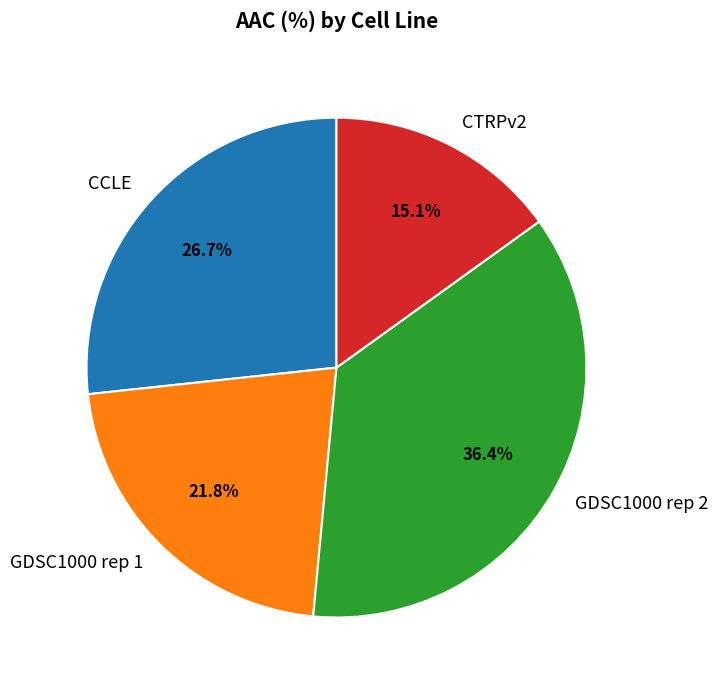

Count the number of slices in the pie.

4